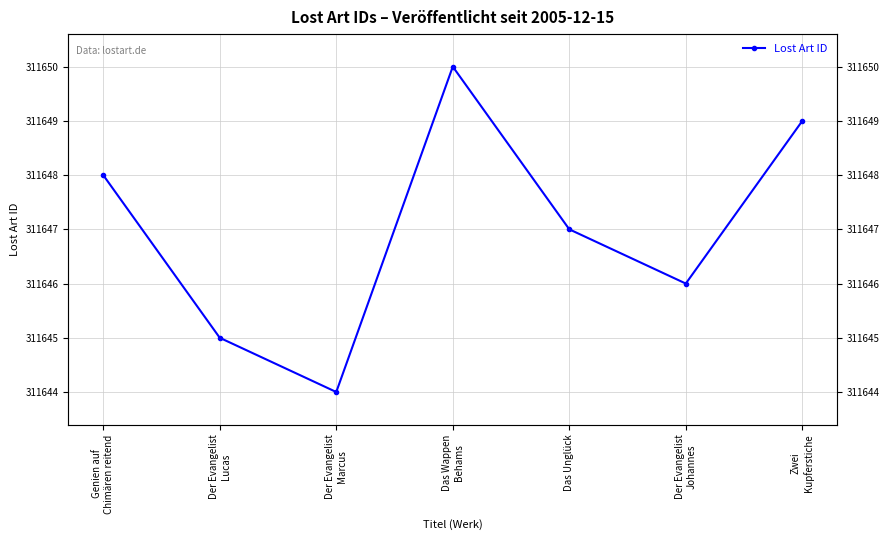

Rank the categories by value from highest to lowest.

Das Wappen
Behams, Zwei
Kupferstiche, Genien auf
Chimären reitend, Das Unglück, Der Evangelist
Johannes, Der Evangelist
Lucas, Der Evangelist
Marcus